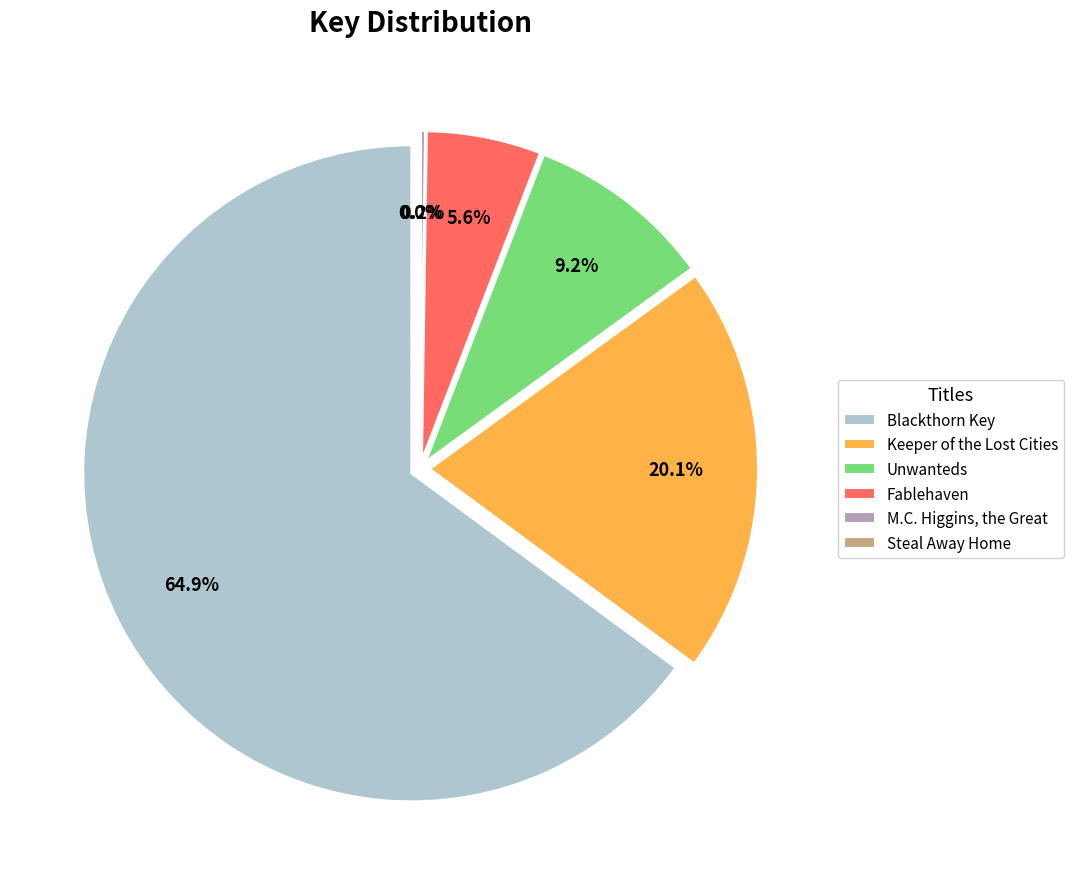

The M.C. Higgins, the Great slice represents 1% of the pie. True or false?

False